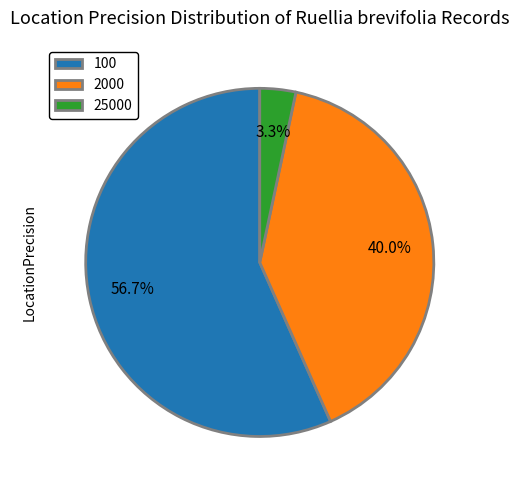

True or false: 25000 accounts for 3% of the total.

True